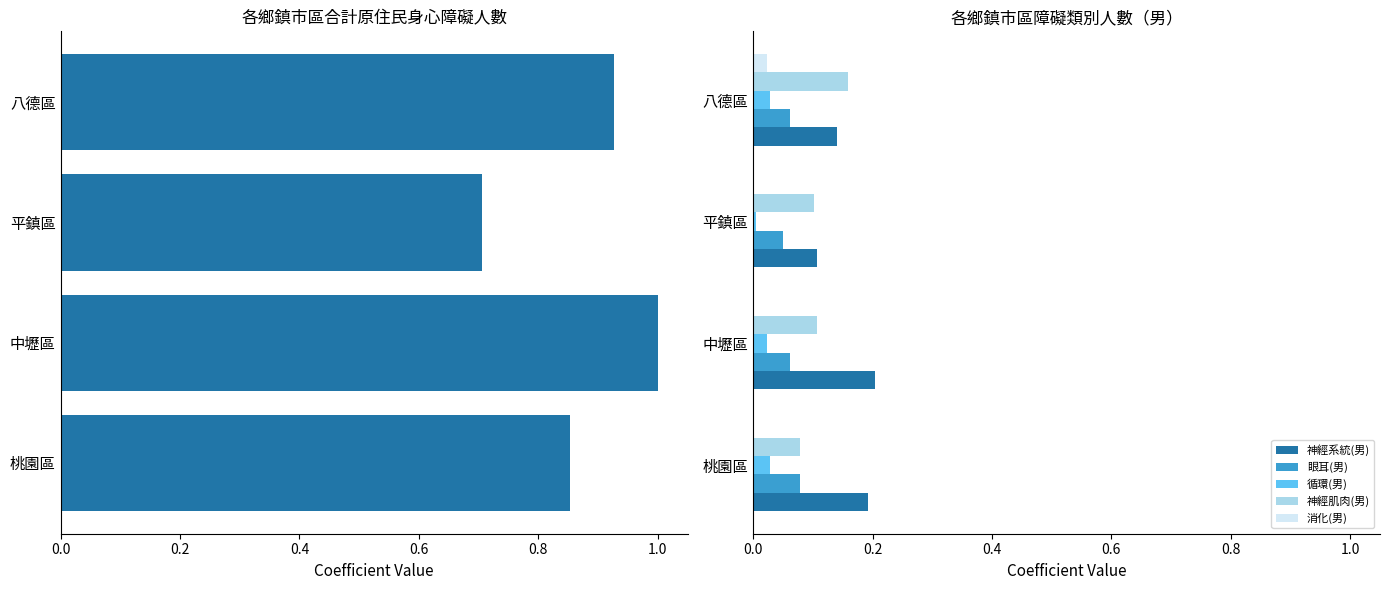

Which series has the largest total across all categories?

合計